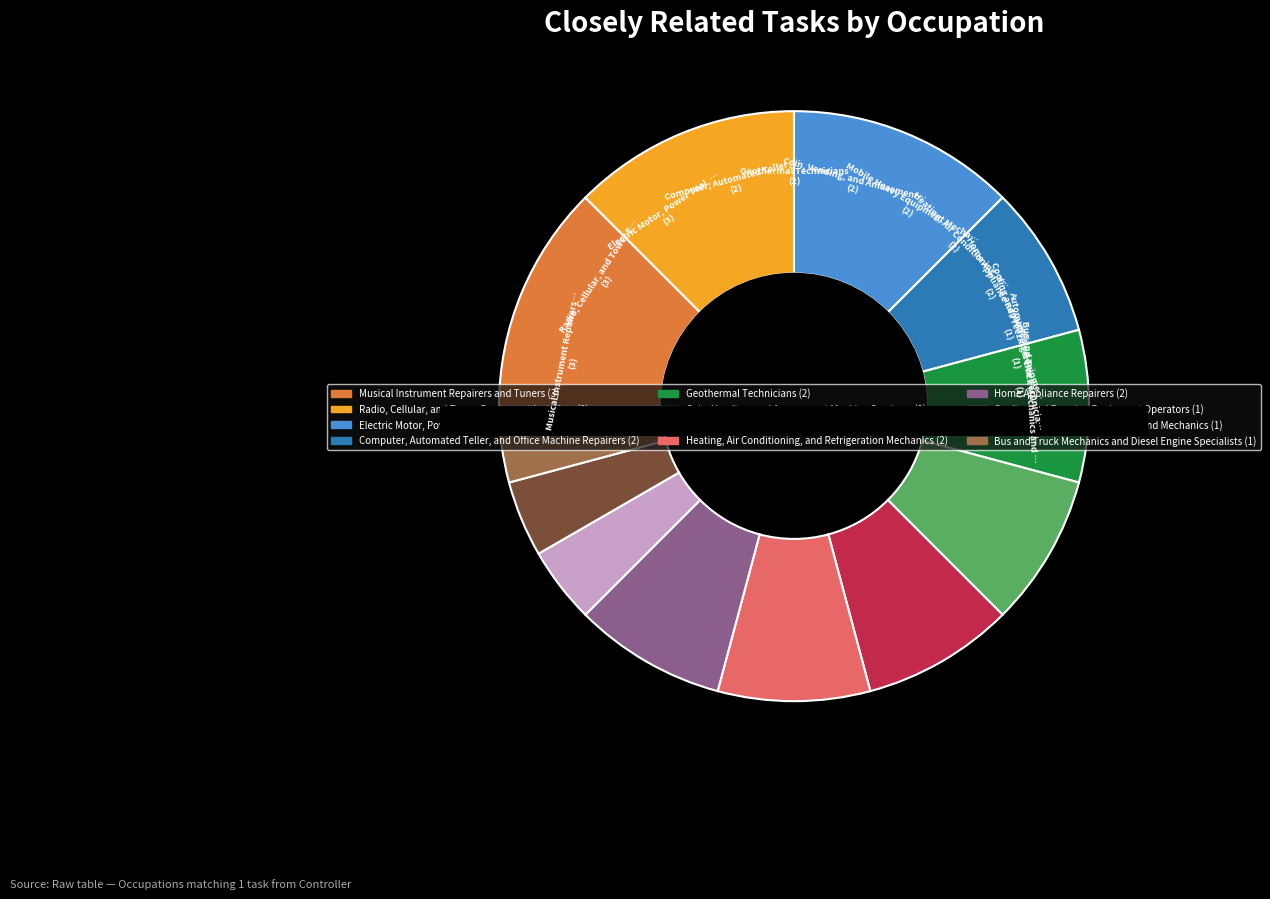

Is the sum of Cooling and Freezing Equipment Operators and Mobile Heavy Equipment Mechanics greater than half?

No